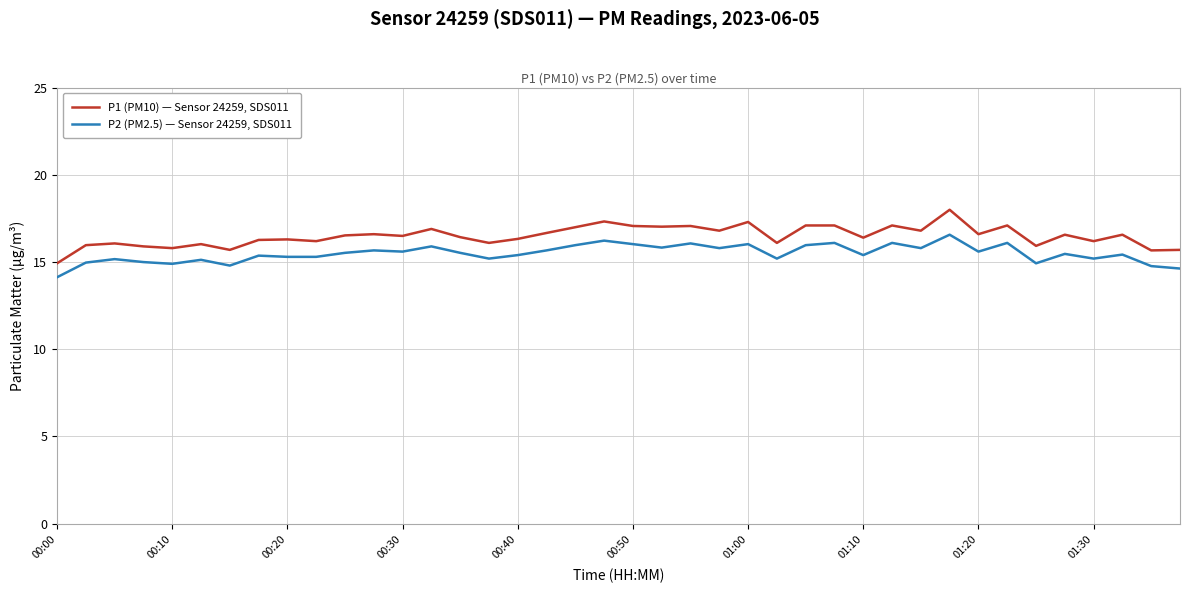

Which series has the widest spread of values?

P1 (PM10) — Sensor 24259, SDS011